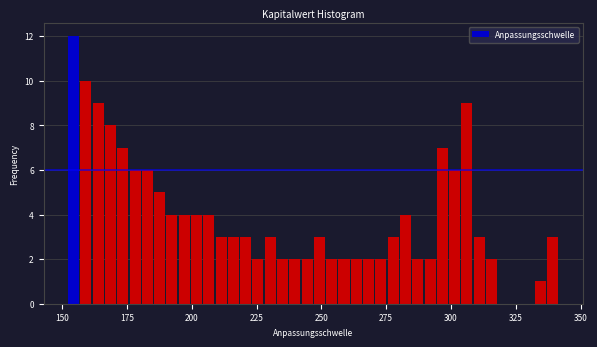

Around what value on the x-axis is the tallest bar? Give the approximate position of its centre, as read against the axis.

155